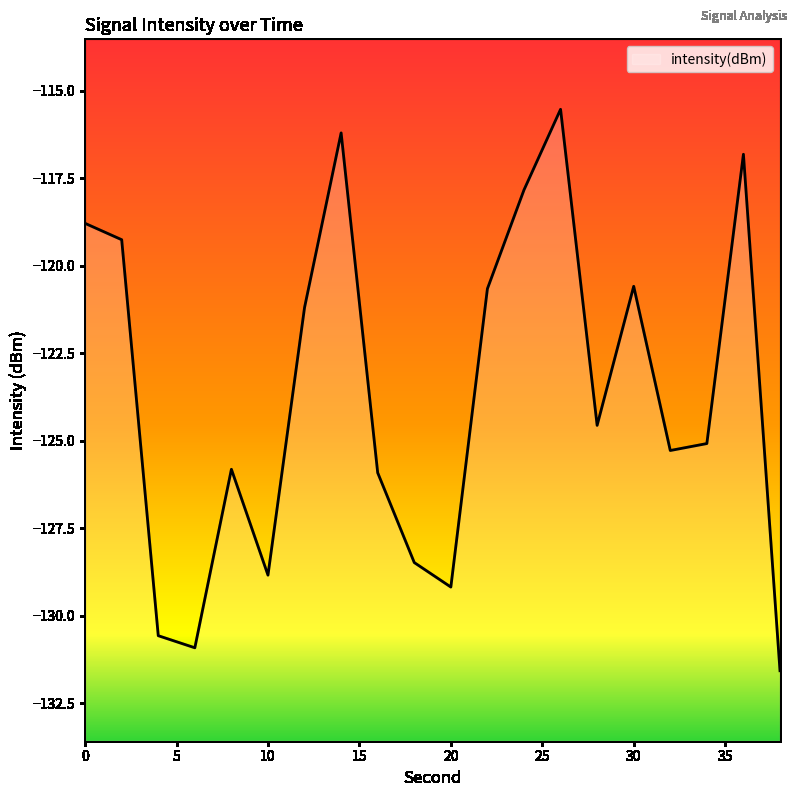

What is the value of the 12th point from the left?

-120.7